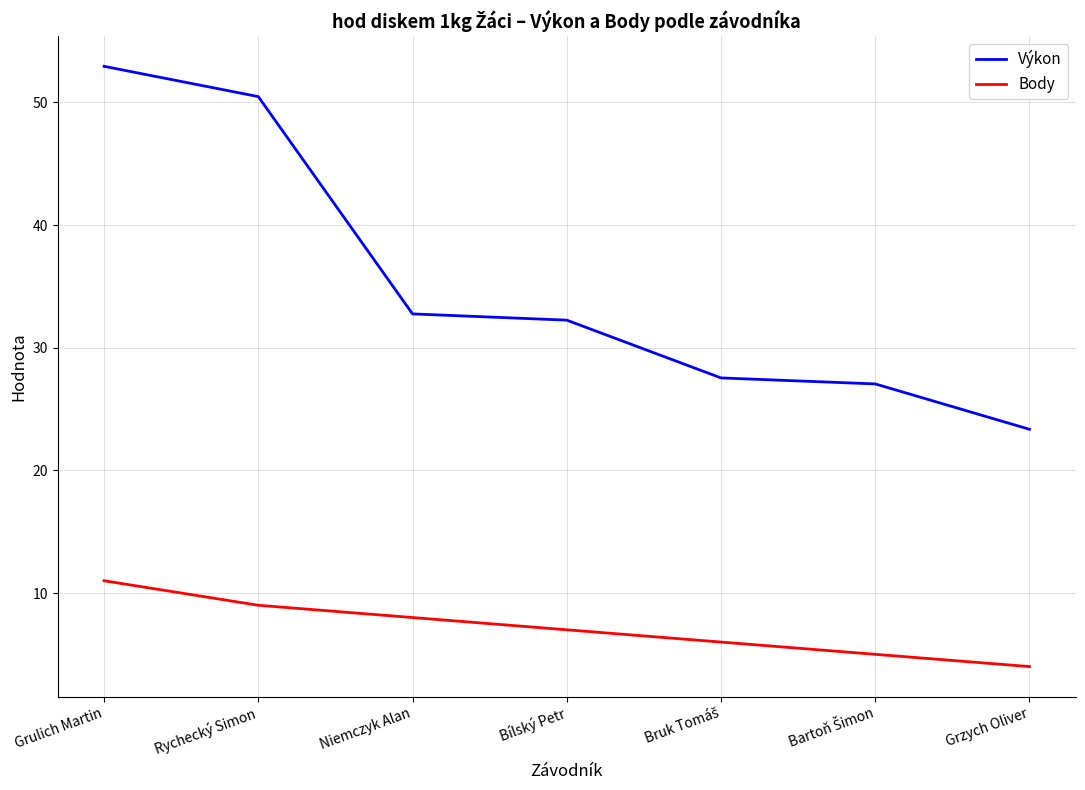

The value of Výkon at Bílský Petr is 43.0. True or false?

False